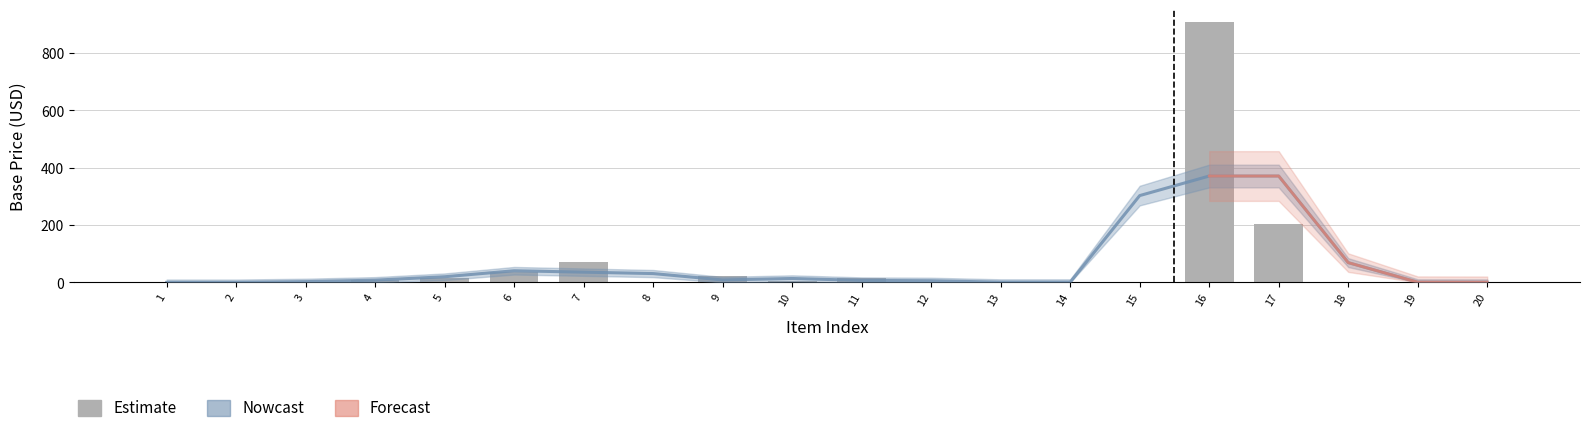

Reading right to left, extract all data points from this chart.

20=0.8	19=0.8	18=0.8	17=205.5	16=907.4	15=0.8	14=0.8	13=0.8	12=0.8	11=16.0	10=4.1	9=20.8	8=0.8	7=70.9	6=35.6	5=15.4	4=8.1	3=0.0	2=0.0	1=0.0